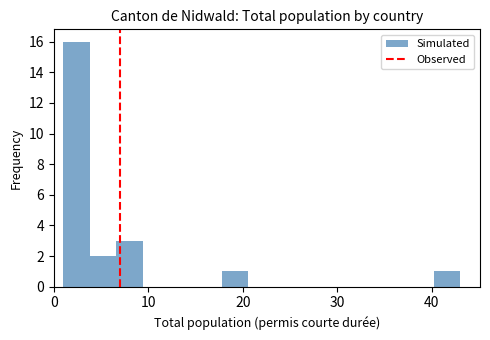

Around what value on the x-axis is the tallest bar? Give the approximate position of its centre, as read against the axis.

2